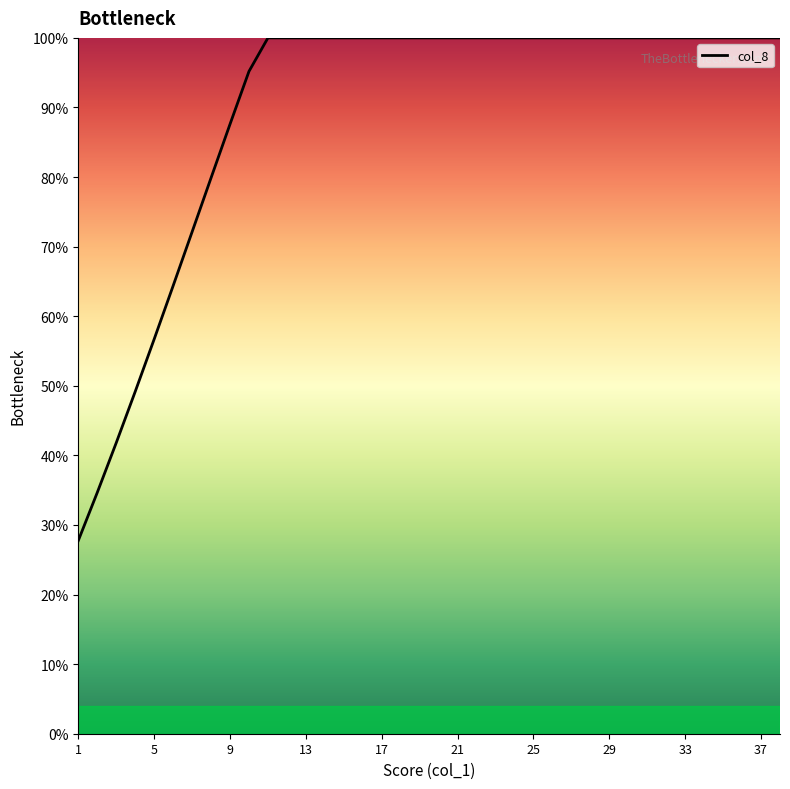

What is the maximum value shown in the chart?

100.0